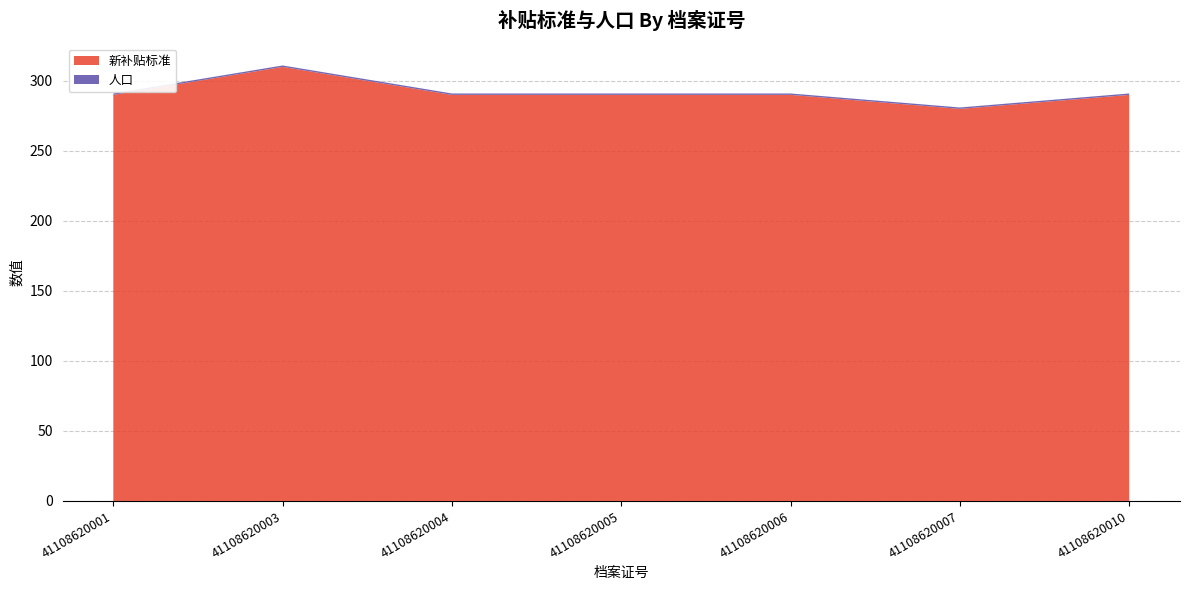

Reading left to right, extract all data points from this chart.

新补贴标准: 41108620001=290	41108620003=310	41108620004=290	41108620005=290	41108620006=290	41108620007=280	41108620010=290
人口: 41108620001=1	41108620003=1	41108620004=1	41108620005=1	41108620006=1	41108620007=1	41108620010=1